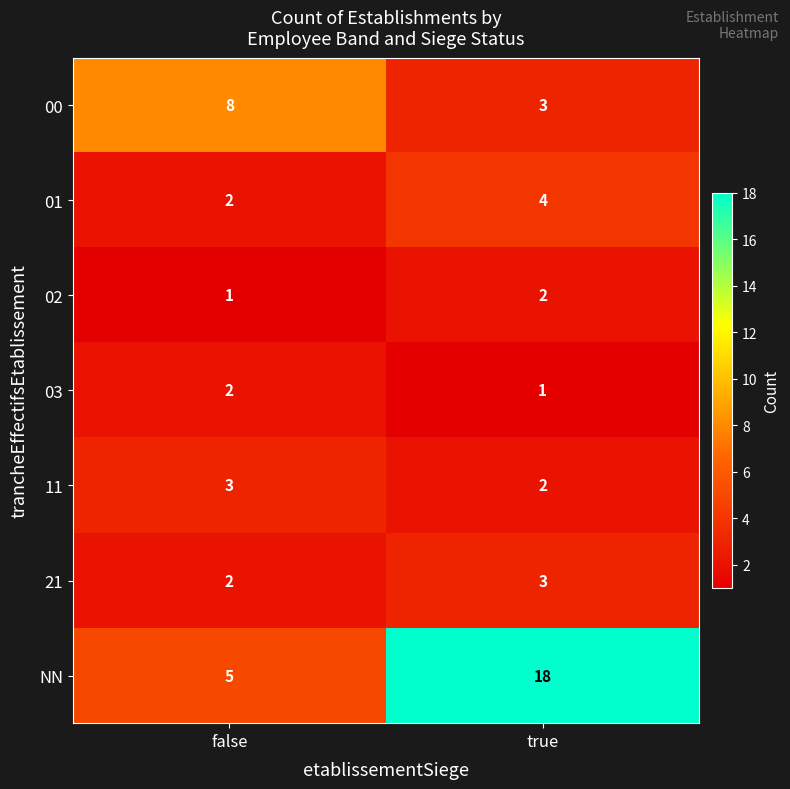

Reading left to right, transcribe all the data shown in this chart.

00: false=8	true=3
01: false=2	true=4
02: false=1	true=2
03: false=2	true=1
11: false=3	true=2
21: false=2	true=3
NN: false=5	true=18